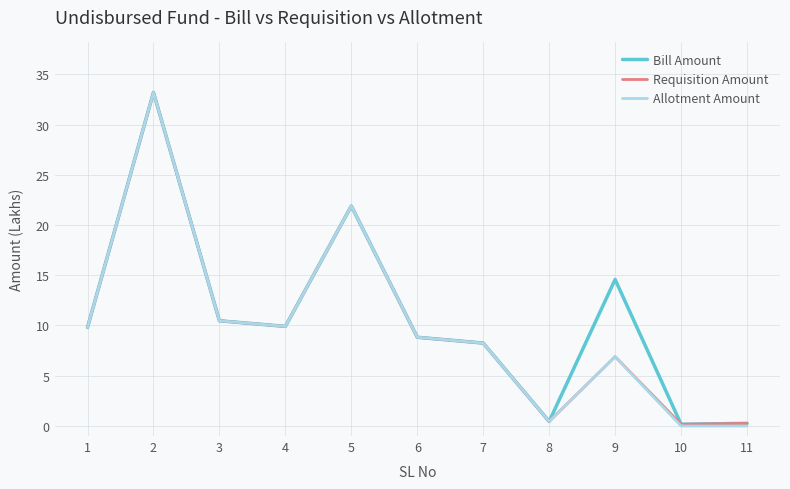

How many lines are shown in the chart?

3